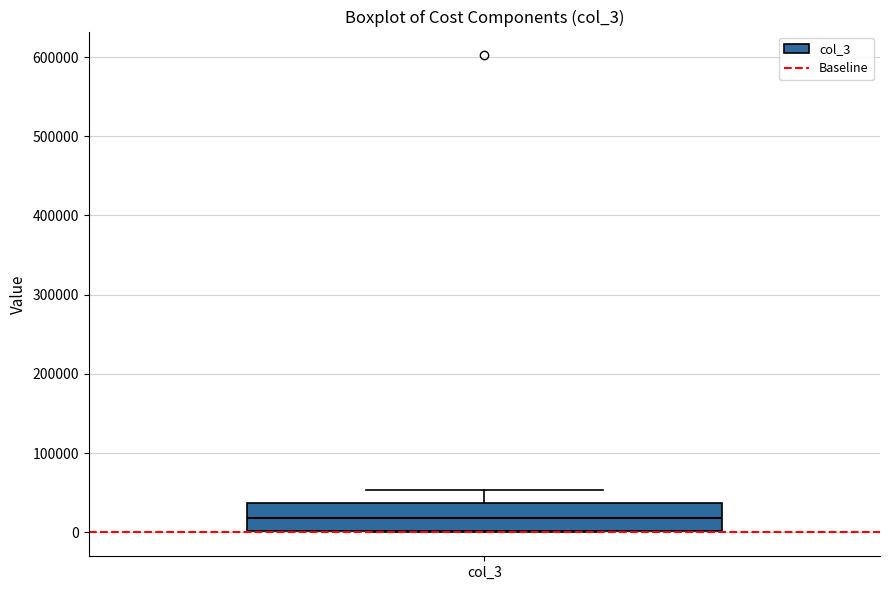

Where does the upper whisker of the box for col_3 end on the y-axis? The values are not printed on the chart, so give them approximately, as read against the axis.

50000